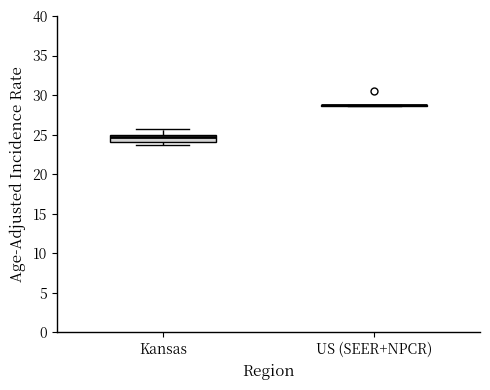

Reading left to right, transcribe this box plot: for each box, give where its median line is, the range the box spans, and where its two whiskers end, as read against the y-axis. The values are not printed on the chart, so give them approximately, as read against the axis.

Kansas: median 24.5, box 24.0 to 25.0, whiskers 23.5 to 25.5
US (SEER+NPCR): box collapsed to a line at 28.5, whiskers 28.5 to 29.0